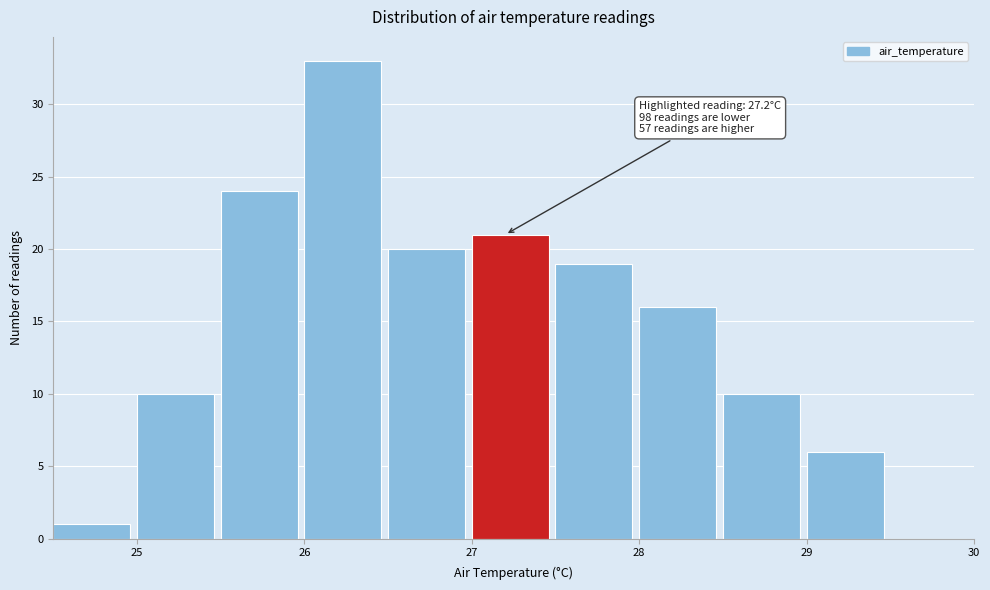

Over which range of the x-axis is the bar tallest?

26.0 to 26.5